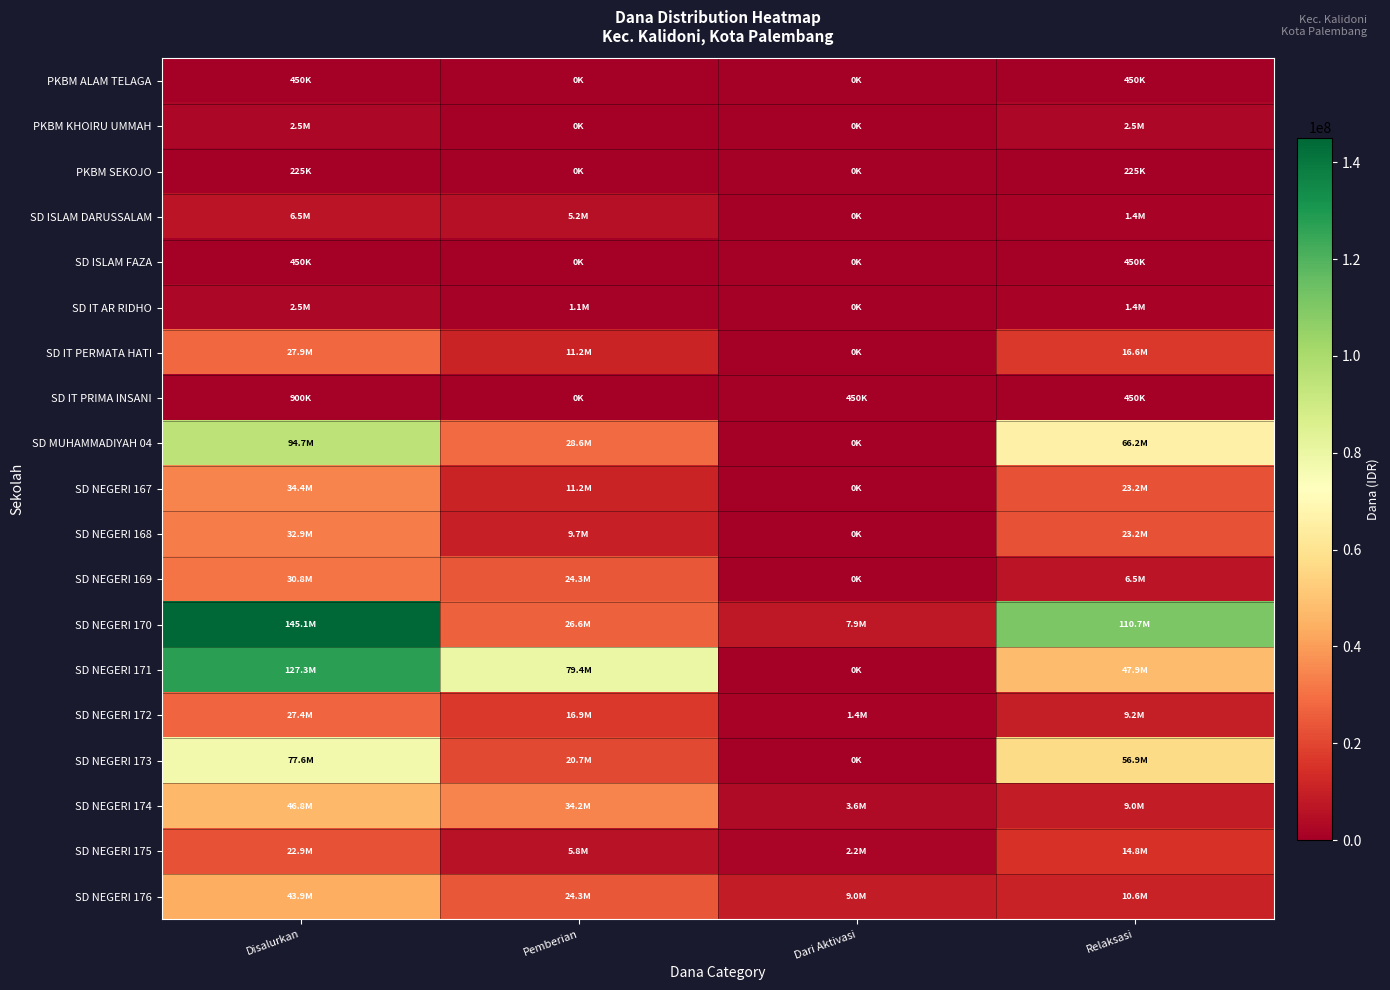

Reading right to left, extract all data points from this chart.

PKBM ALAM TELAGA: Relaksasi=450000	Dari Aktivasi=0	Pemberian=0	Disalurkan=450000
PKBM KHOIRU UMMAH: Relaksasi=2475000	Dari Aktivasi=0	Pemberian=0	Disalurkan=2475000
PKBM SEKOJO: Relaksasi=225000	Dari Aktivasi=0	Pemberian=0	Disalurkan=225000
SD ISLAM DARUSSALAM: Relaksasi=1350000	Dari Aktivasi=0	Pemberian=5175000	Disalurkan=6525000
SD ISLAM FAZA: Relaksasi=450000	Dari Aktivasi=0	Pemberian=0	Disalurkan=450000
SD IT AR RIDHO: Relaksasi=1350000	Dari Aktivasi=0	Pemberian=1125000	Disalurkan=2475000
SD IT PERMATA HATI: Relaksasi=16650000	Dari Aktivasi=0	Pemberian=11250000	Disalurkan=27900000
SD IT PRIMA INSANI: Relaksasi=450000	Dari Aktivasi=450000	Pemberian=0	Disalurkan=900000
SD MUHAMMADIYAH 04: Relaksasi=66150000	Dari Aktivasi=0	Pemberian=28575000	Disalurkan=94725000
SD NEGERI 167: Relaksasi=23175000	Dari Aktivasi=0	Pemberian=11250000	Disalurkan=34425000
SD NEGERI 168: Relaksasi=23175000	Dari Aktivasi=0	Pemberian=9675000	Disalurkan=32850000
SD NEGERI 169: Relaksasi=6525000	Dari Aktivasi=0	Pemberian=24300000	Disalurkan=30825000
SD NEGERI 170: Relaksasi=110700000	Dari Aktivasi=7875000	Pemberian=26550000	Disalurkan=145125000
SD NEGERI 171: Relaksasi=47925000	Dari Aktivasi=0	Pemberian=79425000	Disalurkan=127350000
SD NEGERI 172: Relaksasi=9225000	Dari Aktivasi=1350000	Pemberian=16875000	Disalurkan=27450000
SD NEGERI 173: Relaksasi=56925000	Dari Aktivasi=0	Pemberian=20700000	Disalurkan=77625000
SD NEGERI 174: Relaksasi=9000000	Dari Aktivasi=3600000	Pemberian=34200000	Disalurkan=46800000
SD NEGERI 175: Relaksasi=14850000	Dari Aktivasi=2250000	Pemberian=5850000	Disalurkan=22950000
SD NEGERI 176: Relaksasi=10575000	Dari Aktivasi=9000000	Pemberian=24300000	Disalurkan=43875000